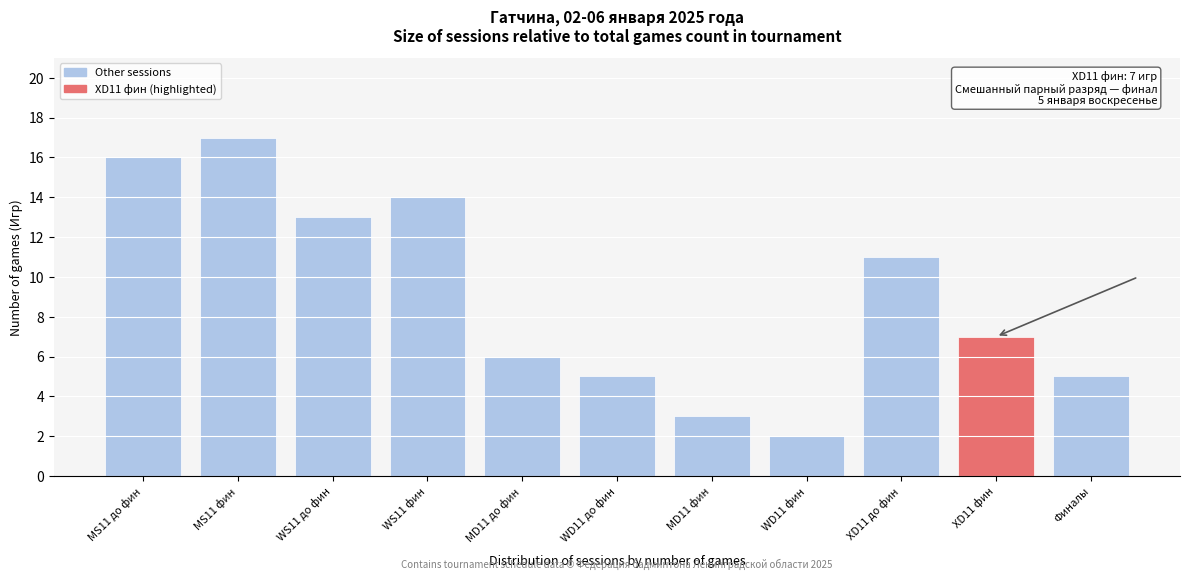

Reading right to left, extract all data points from this chart.

5	7	11	2	3	5	6	14	13	17	16